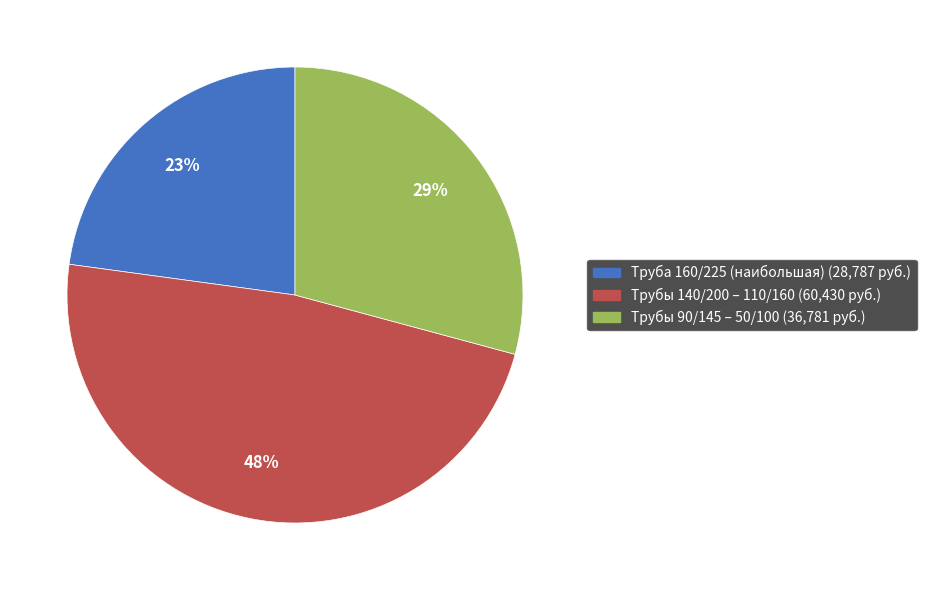

Does any single category account for the majority?

No